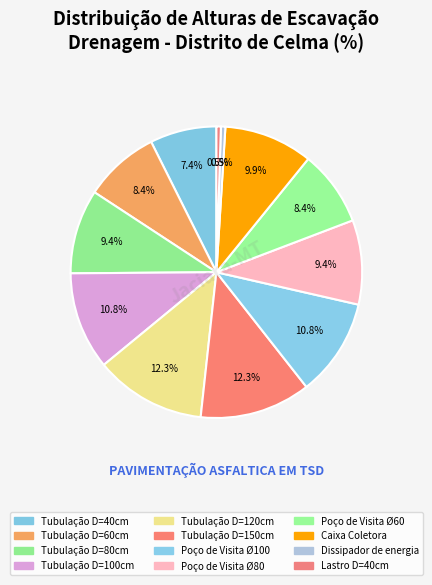

Is the sum of Tubulação D=150cm and Poço de Visita Ø60 greater than half?

No